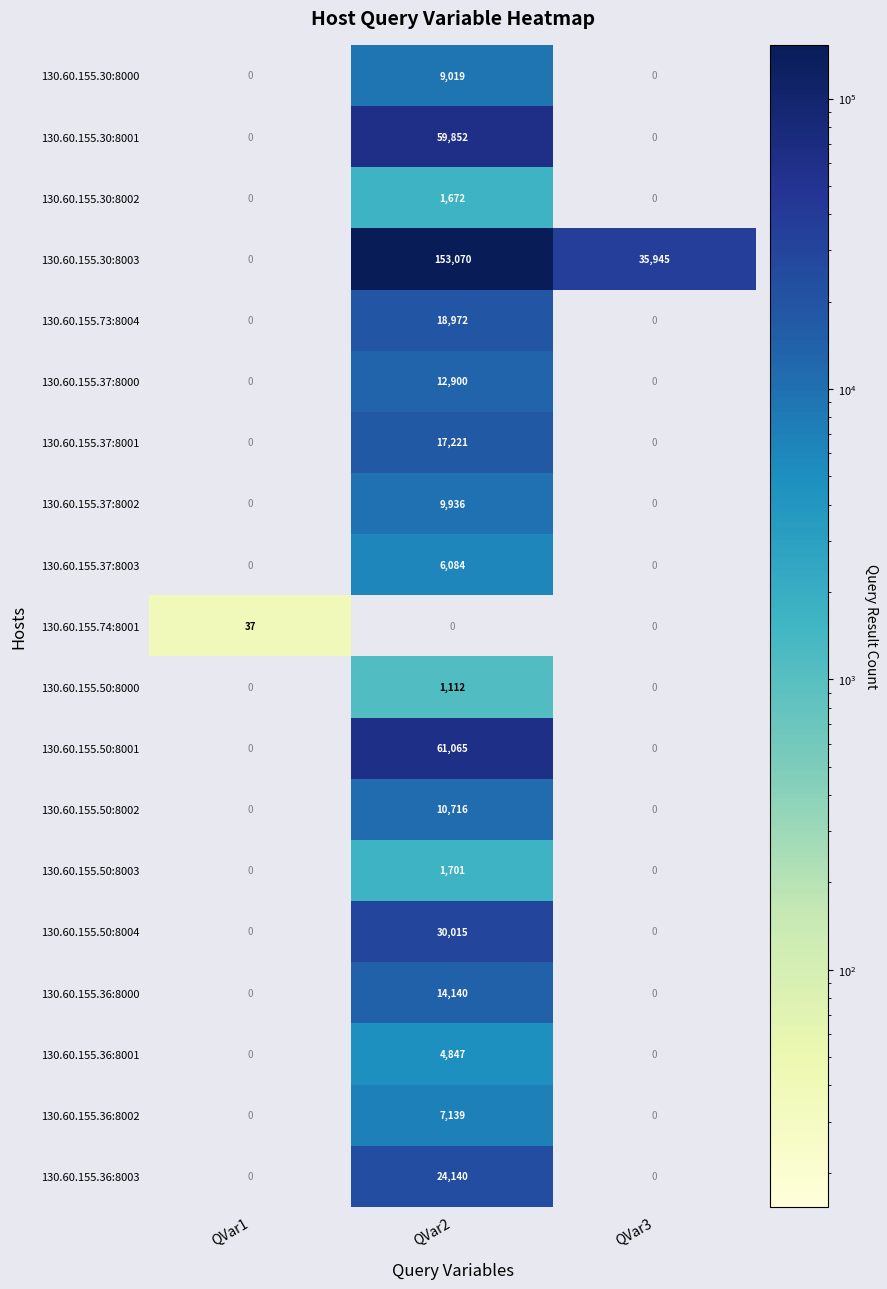

How many positive values does the 130.60.155.37:8003 series have?

1